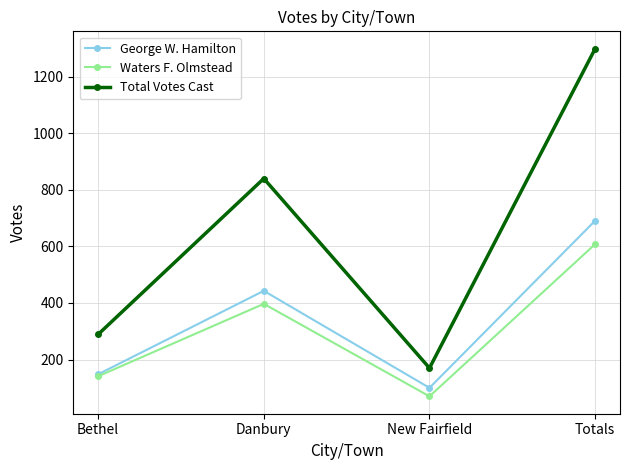

Is it true that Waters F. Olmstead equals 70 at New Fairfield?

True